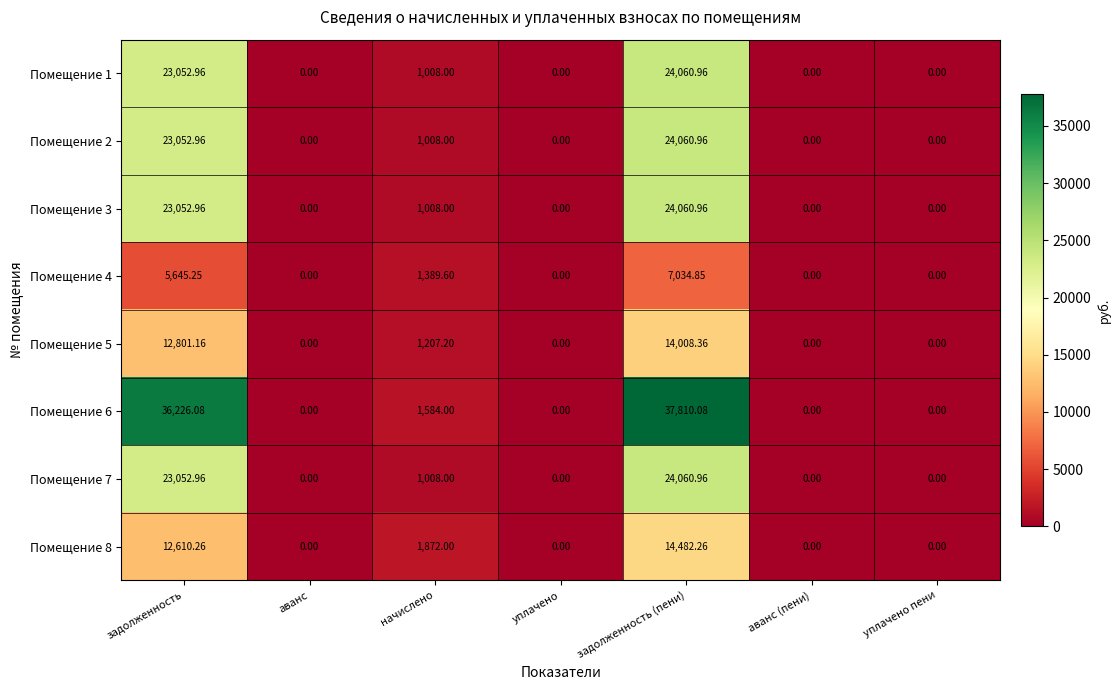

At which category is the sum across all series the highest?

задолженность (пени)